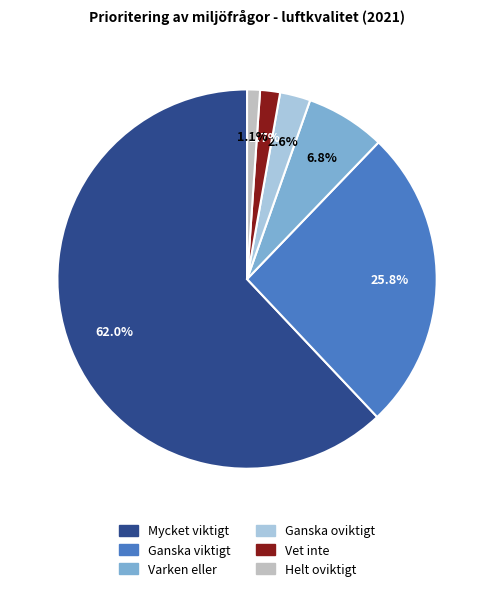

To the nearest percent, what is the difference between the Vet inte and Varken eller slice percentages?

5%